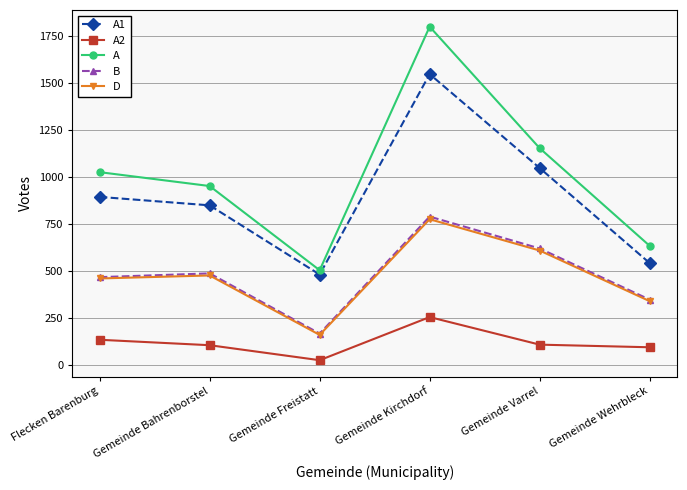

Count the B values in the range 346 to 619.

4